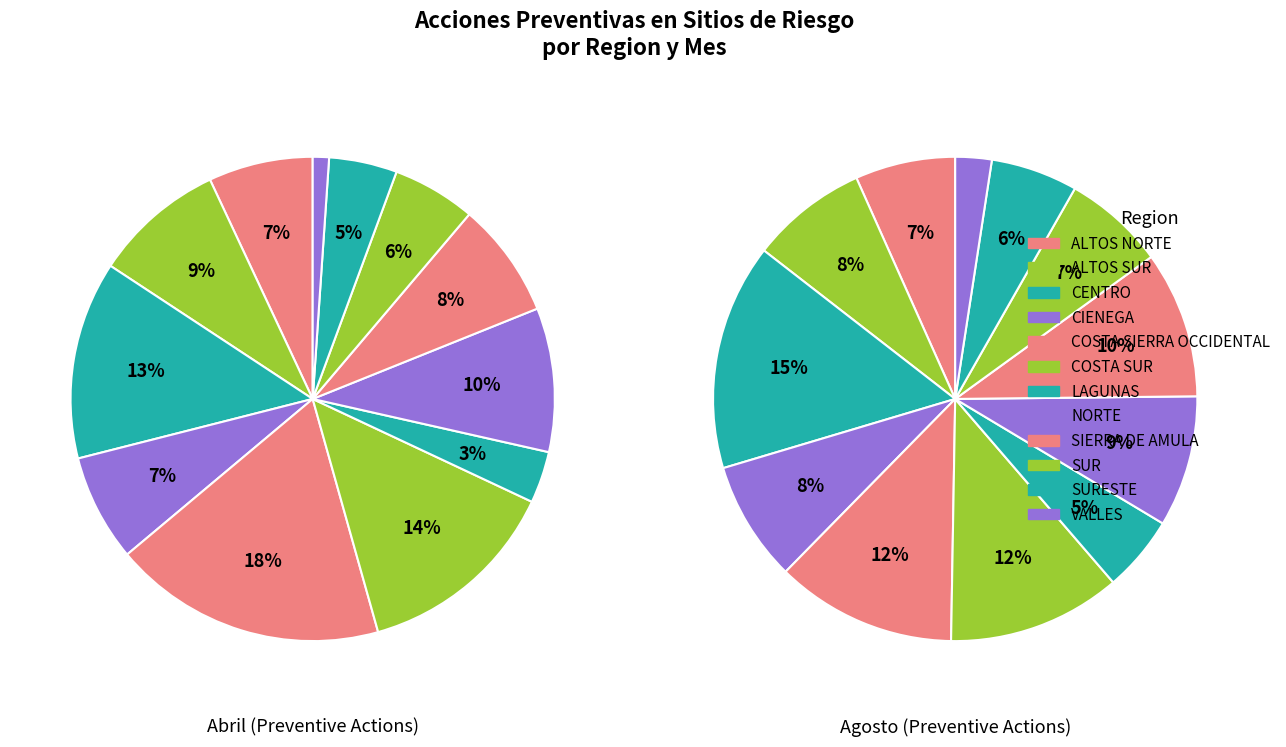

Does any single category account for the majority?

No